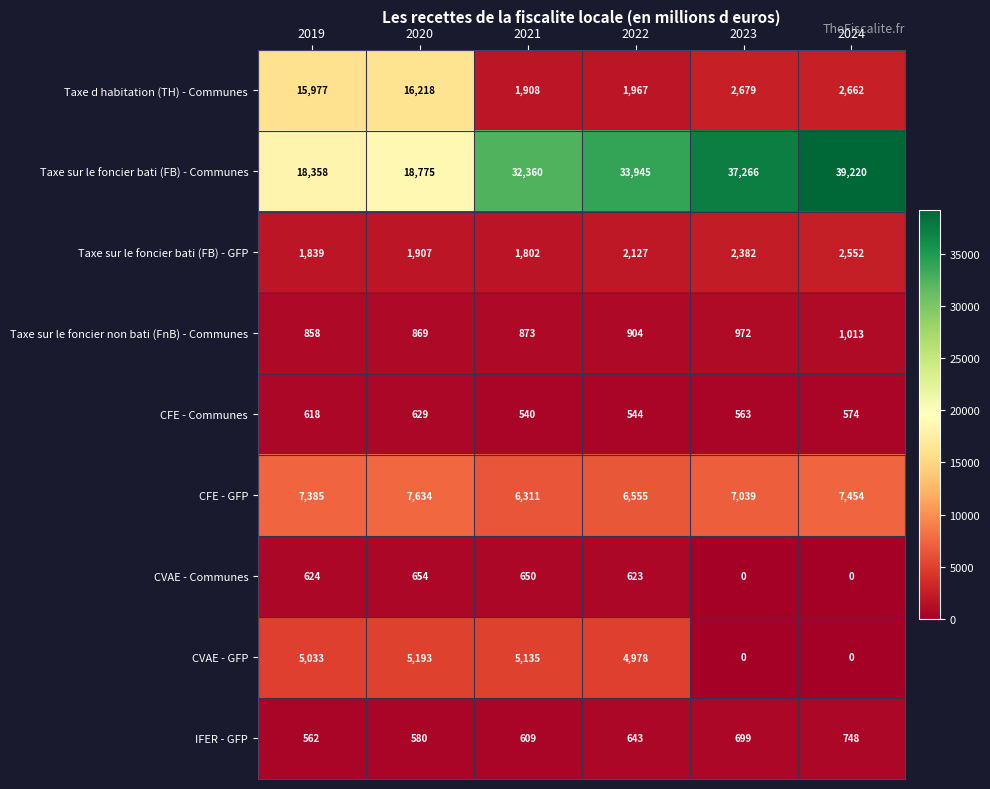

At which label is CVAE - GFP closest to 2596?

2022